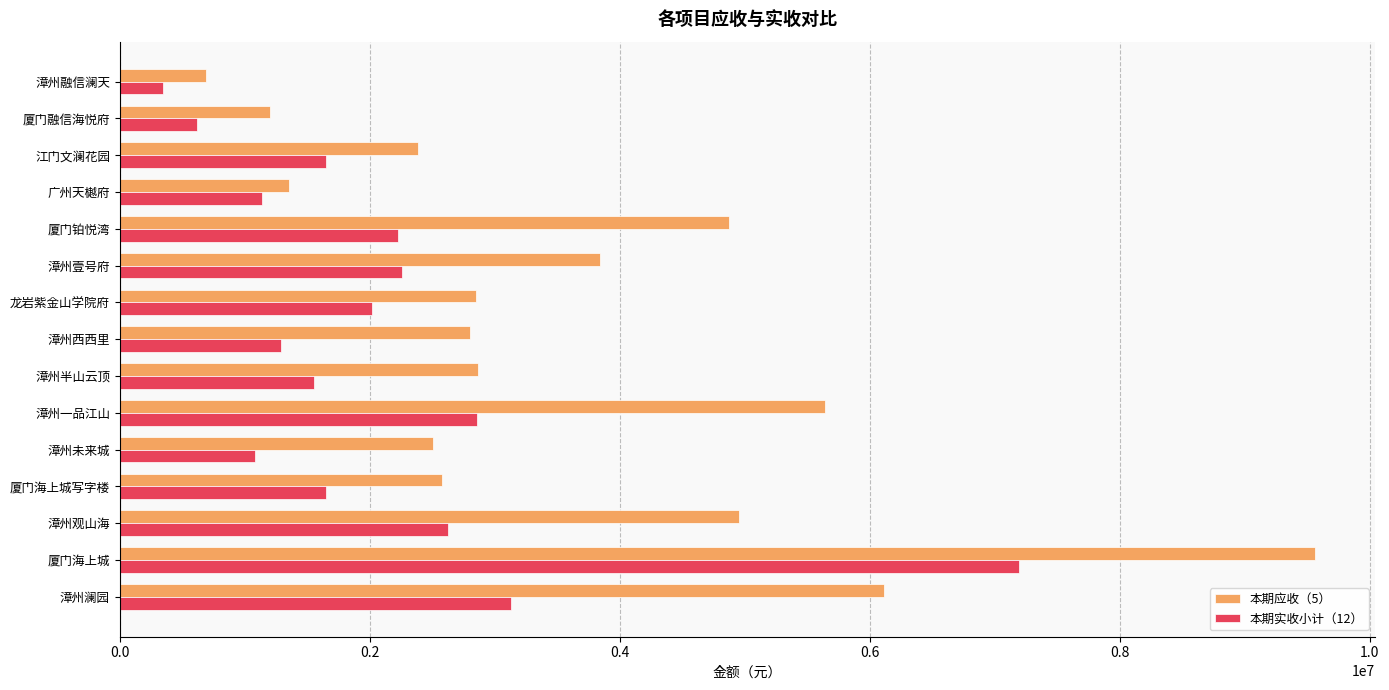

What is the difference between the maximum and second lowest values in the 本期应收（5） series?

8360494.8